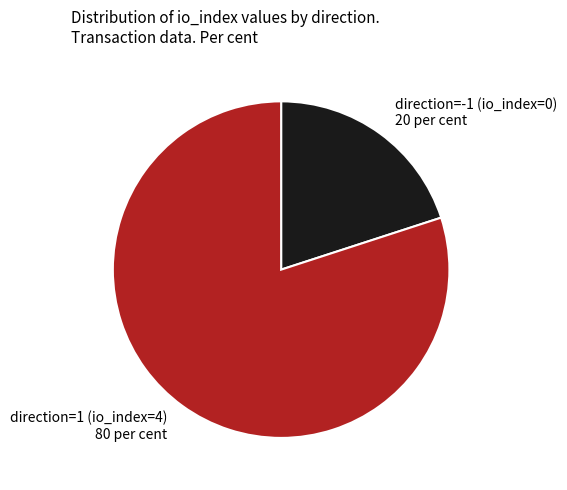

How many segments does this pie chart have?

2